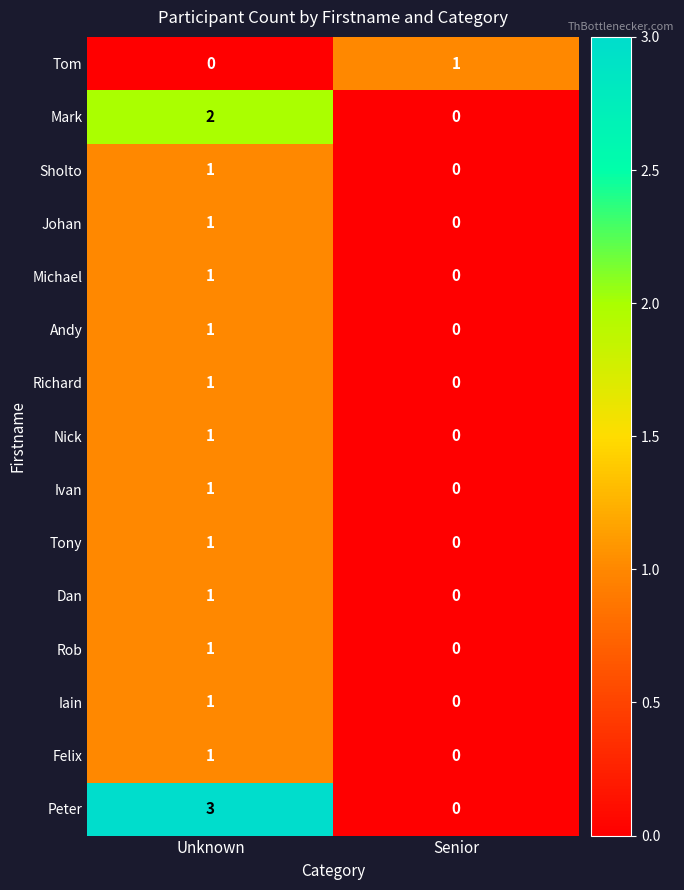

The value of Felix at Unknown is 1. True or false?

True